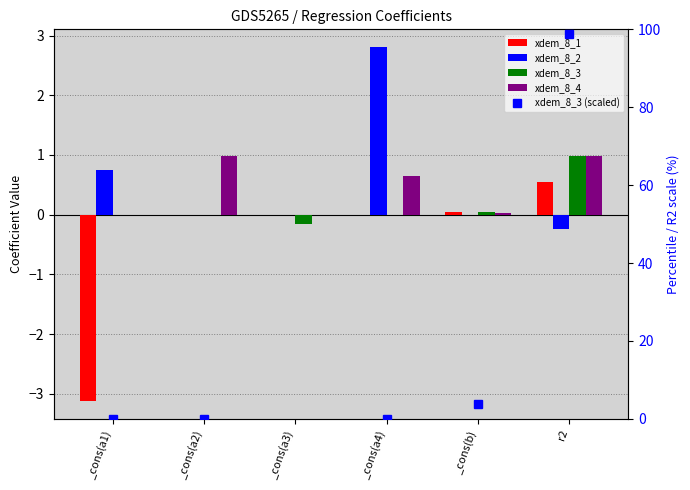

At which label is xdem_8_1 closest to -1?

_cons(a2)